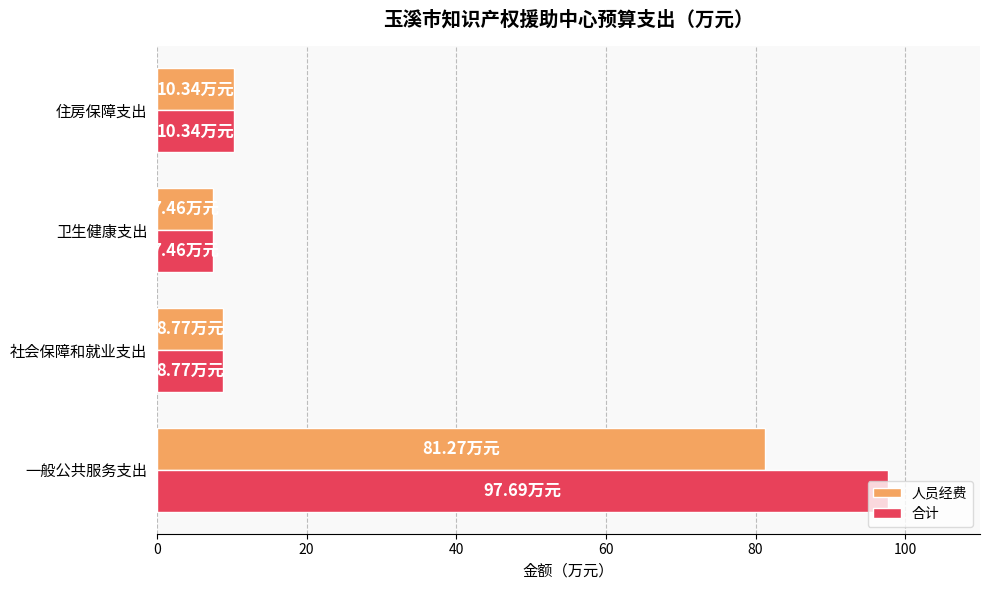

What is the average value of the 合计 series?

31.1